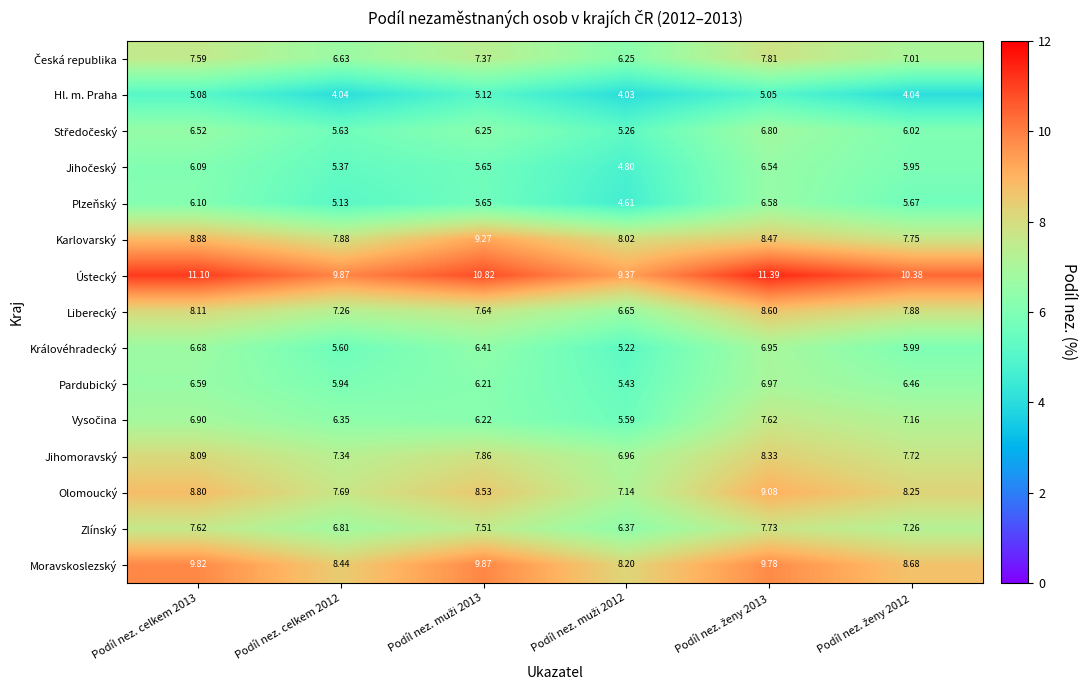

Count the number of categories in the chart.

6